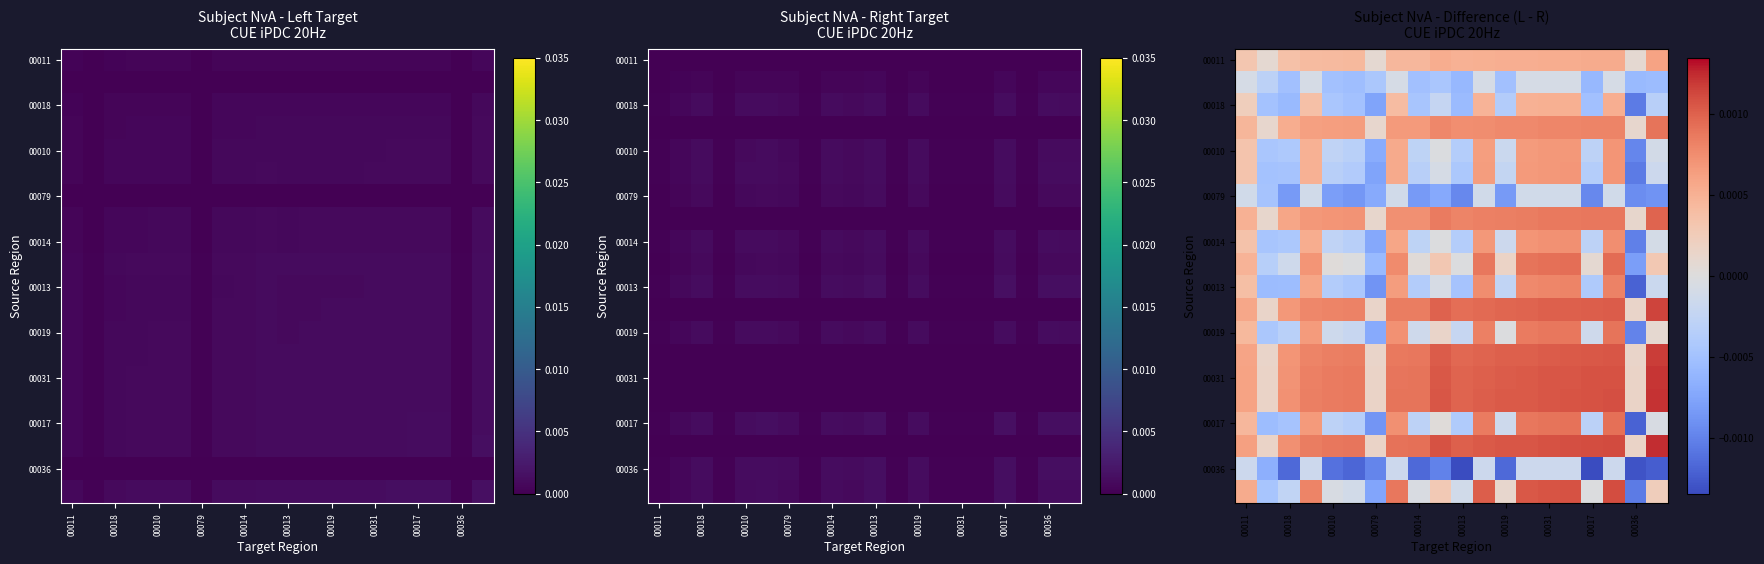

Count the number of categories in the chart.

20